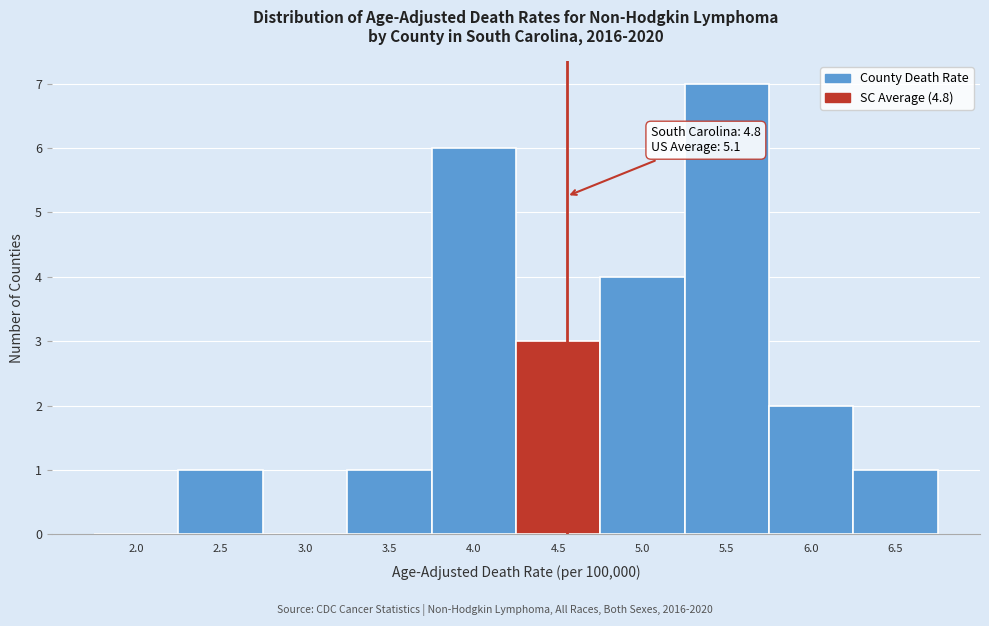

Reading left to right, list all the values displayed in this chart.

2.0=0	2.5=1	3.0=0	3.5=1	4.0=6	4.5=3	5.0=4	5.5=7	6.0=2	6.5=1